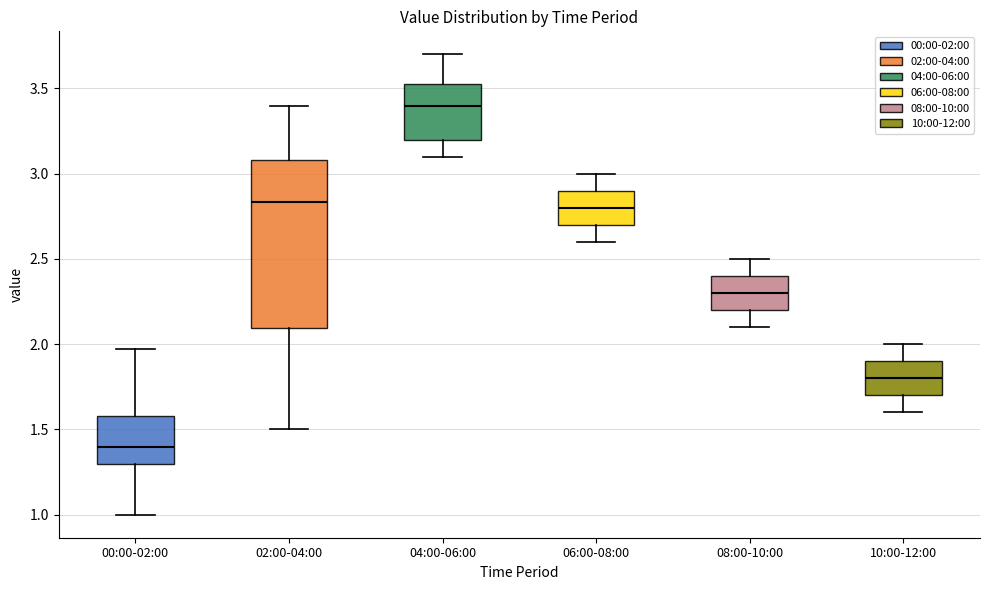

Reading left to right, transcribe this box plot: for each box, give where its median line is, the range the box spans, and where its two whiskers end, as read against the y-axis. The values are not printed on the chart, so give them approximately, as read against the axis.

00:00-02:00: median 1.40, box 1.30 to 1.60, whiskers 1.00 to 1.95
02:00-04:00: median 2.85, box 2.10 to 3.10, whiskers 1.50 to 3.40
04:00-06:00: median 3.40, box 3.20 to 3.55, whiskers 3.10 to 3.70
06:00-08:00: median 2.80, box 2.70 to 2.90, whiskers 2.60 to 3.00
08:00-10:00: median 2.30, box 2.20 to 2.40, whiskers 2.10 to 2.50
10:00-12:00: median 1.80, box 1.70 to 1.90, whiskers 1.60 to 2.00